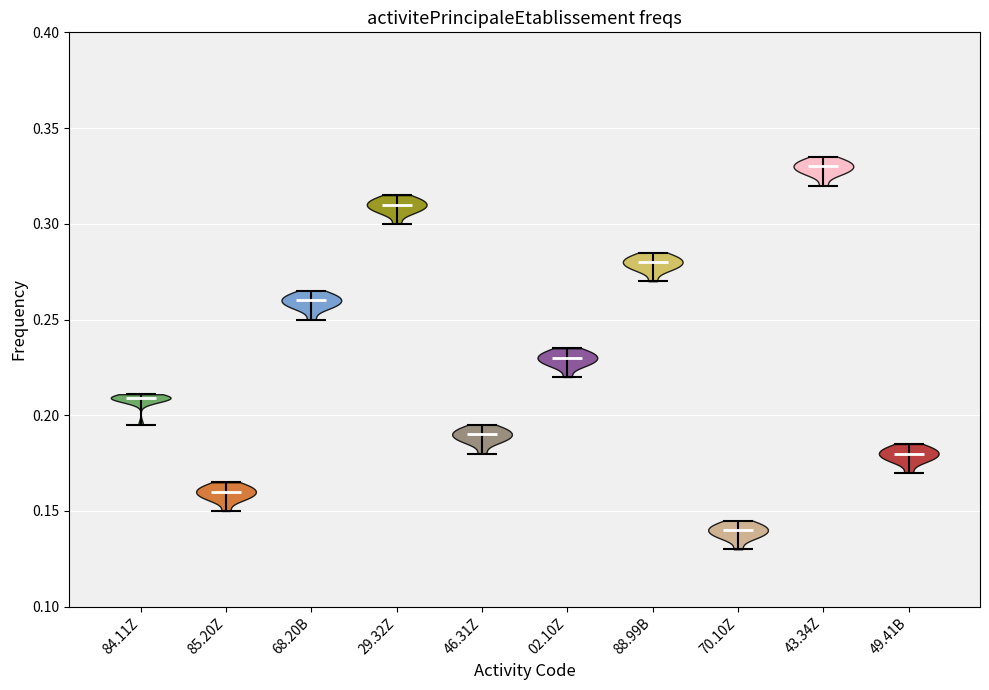

Which violin has the highest median line?

43.34Z